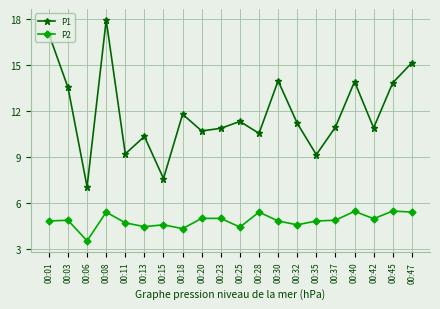

Is the value of P1 at 00:47 greater than the value of P2 at 00:30?

Yes